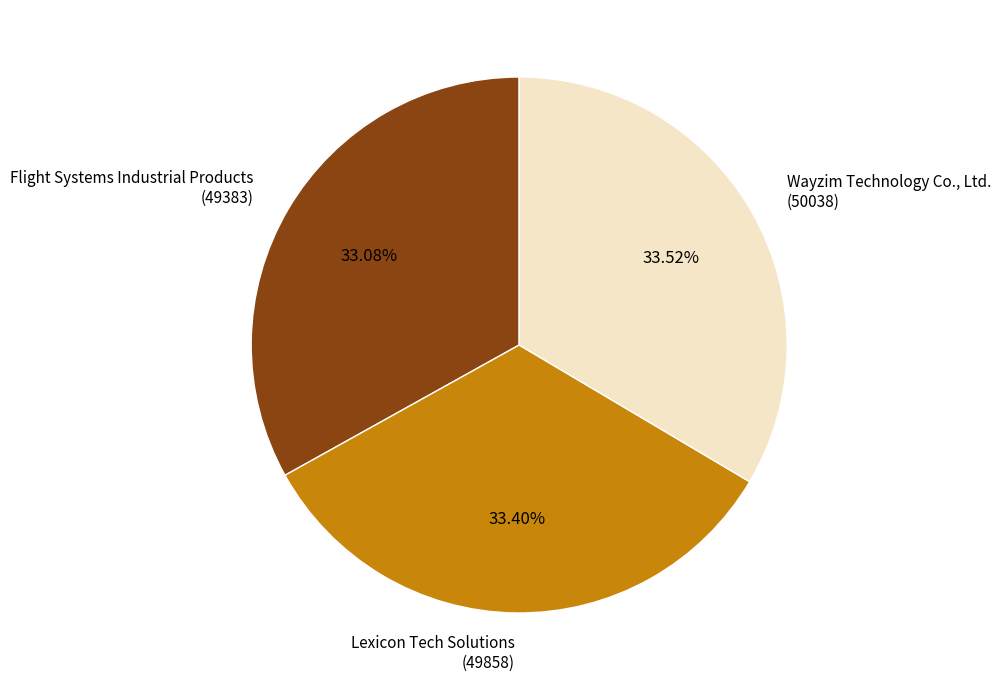

True or false: Wayzim Technology Co., Ltd. accounts for 48% of the total.

False